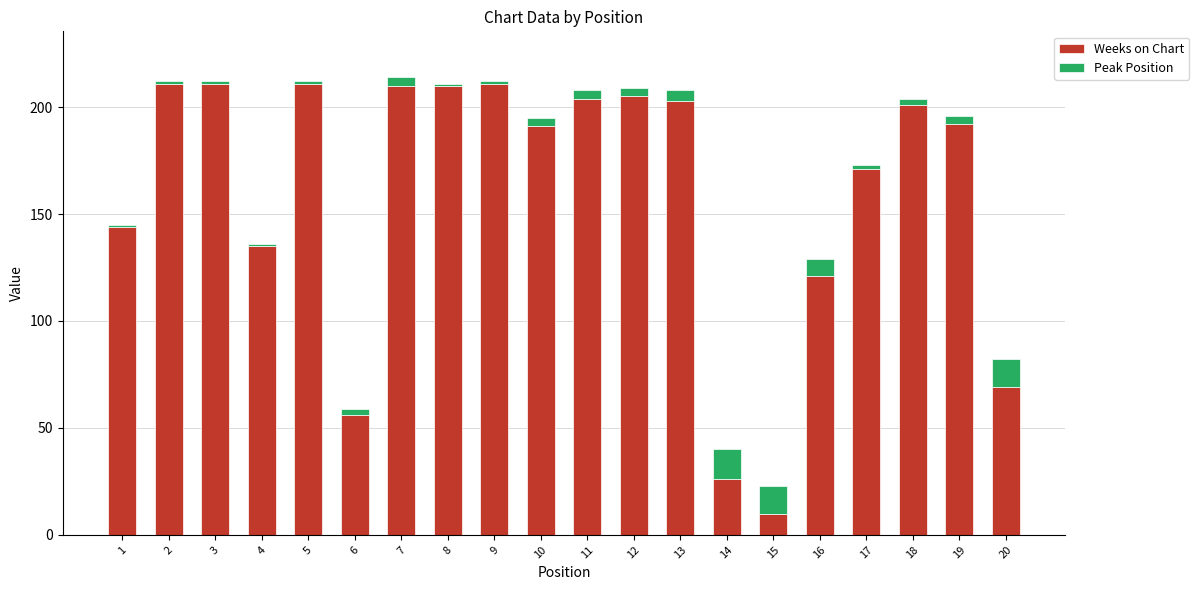

What is the average value of the Weeks on Chart series?

160